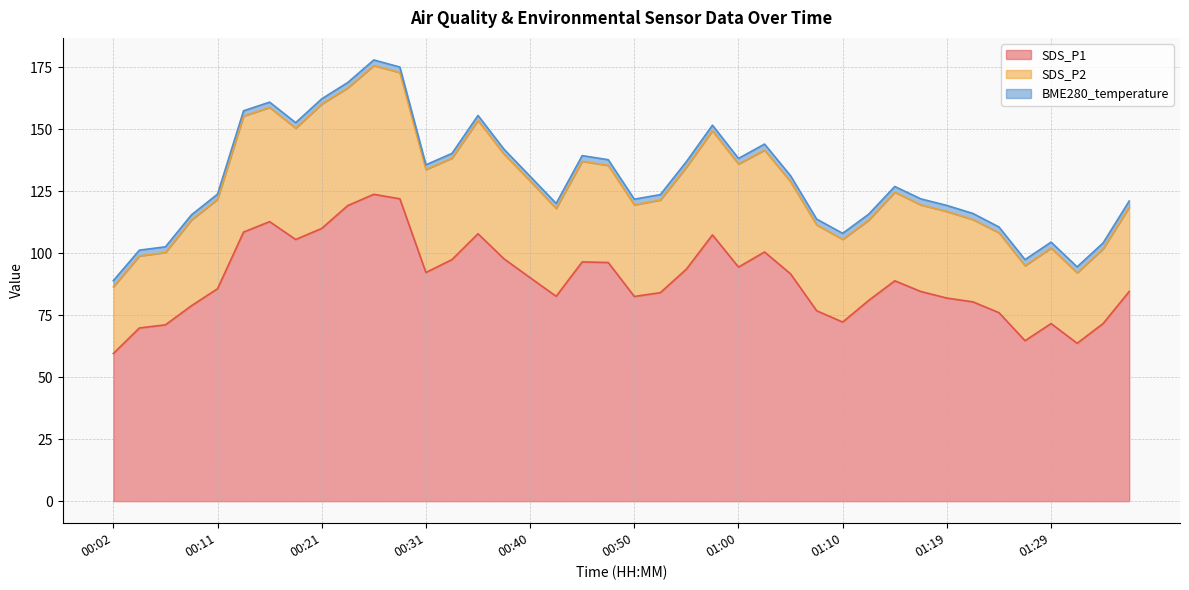

The value of SDS_P2 at 00:26 is 175.6. True or false?

True